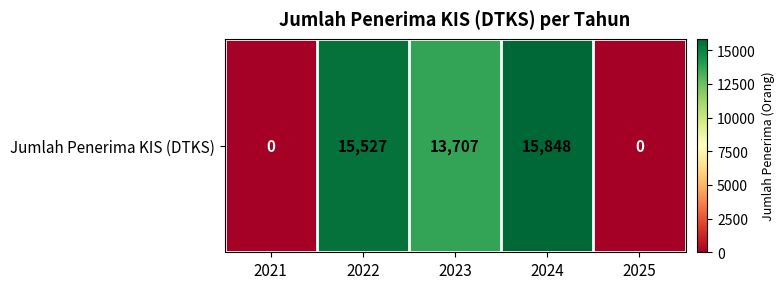

List the labels in order of value, smallest first.

2021, 2025, 2023, 2022, 2024